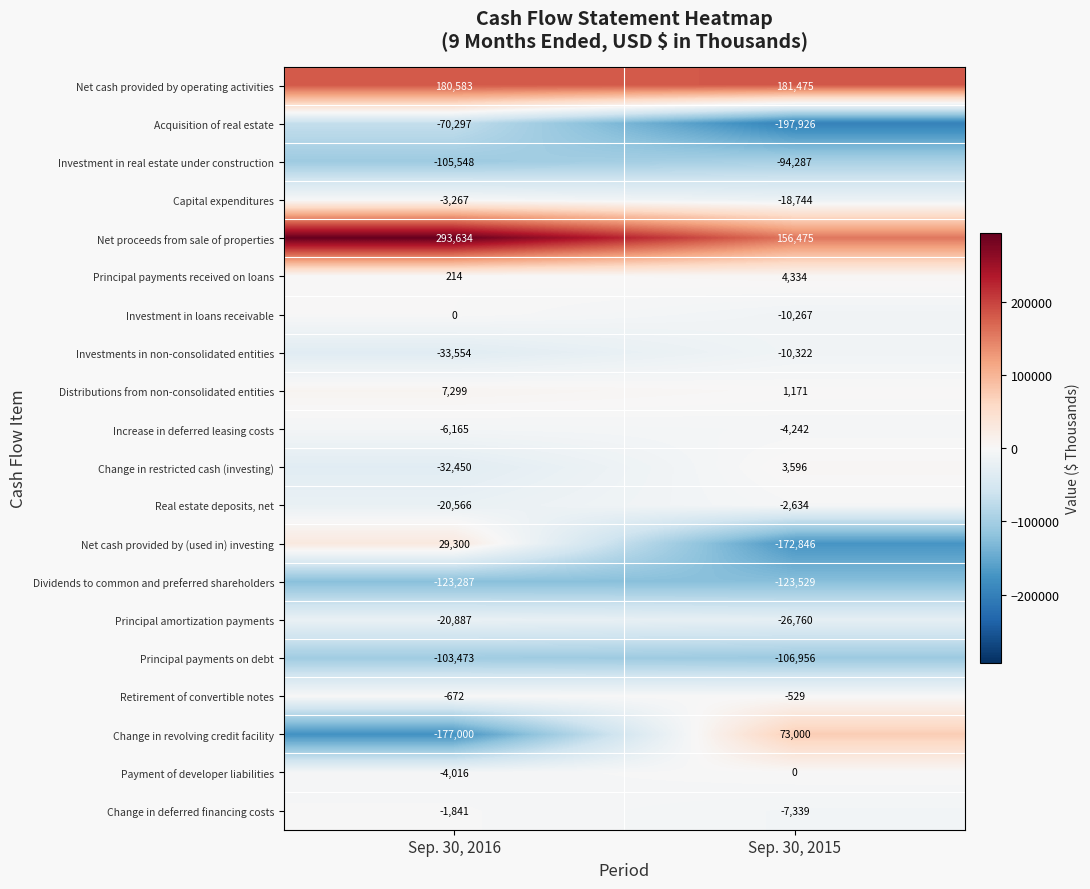

Rank the series at Sep. 30, 2015 from highest to lowest value.

Net cash provided by operating activities, Net proceeds from sale of properties, Change in revolving credit facility, Principal payments received on loans, Change in restricted cash (investing), Distributions from non-consolidated entities, Payment of developer liabilities, Retirement of convertible notes, Real estate deposits, net, Increase in deferred leasing costs, Change in deferred financing costs, Investment in loans receivable, Investments in non-consolidated entities, Capital expenditures, Principal amortization payments, Investment in real estate under construction, Principal payments on debt, Dividends to common and preferred shareholders, Net cash provided by (used in) investing, Acquisition of real estate